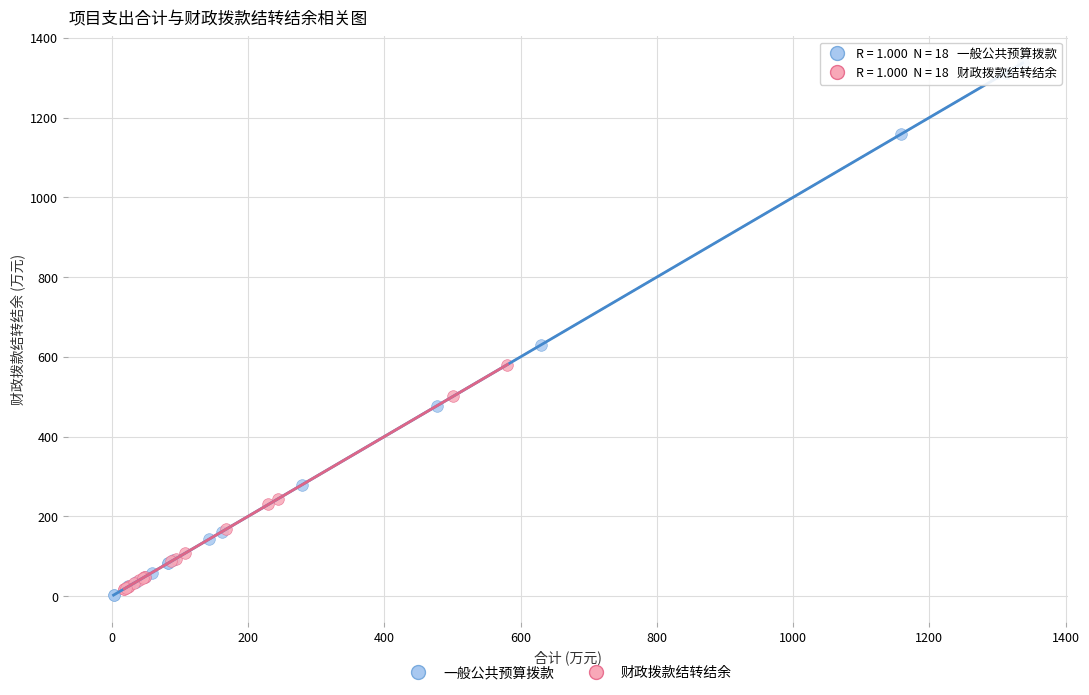

Which series has the largest Y range (max minus min)?

一般公共预算拨款